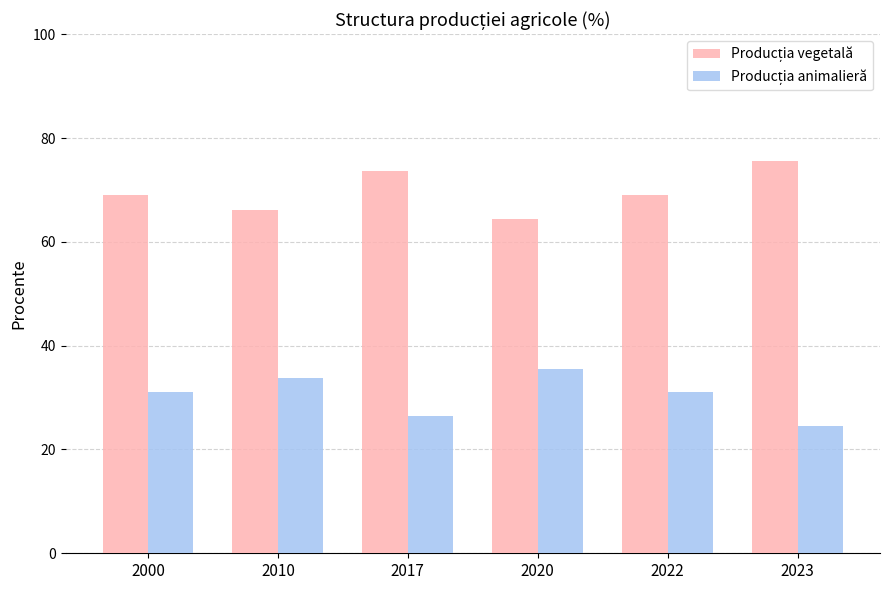

At how many categories does at least one series exceed 67?

4